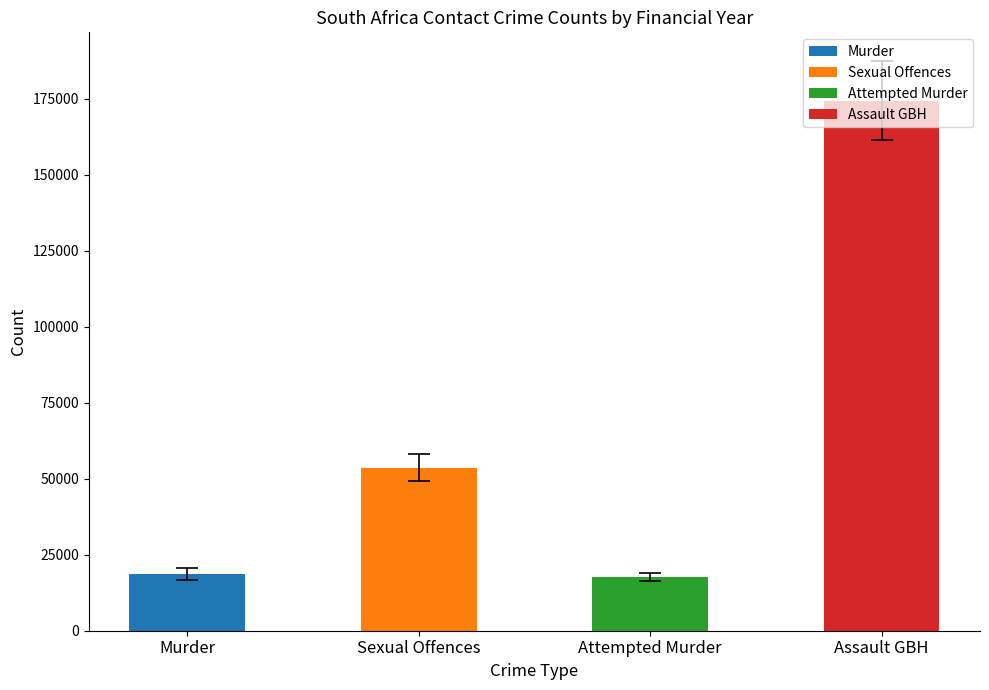

Reading left to right, transcribe all the data shown in this chart.

Murder: 2011/2012=15554	2012/2013=16213	2013/2014=17023	2014/2015=17805	2015/2016=18673	2016/2017=19016	2017/2018=20336	2018/2019=21022	2019/2020=21325	2020/2021=19972
Sexual Offences: 2011/2012=60539	2012/2013=60888	2013/2014=56680	2014/2015=53617	2015/2016=51895	2016/2017=49660	2017/2018=50108	2018/2019=52420	2019/2020=53293	2020/2021=46214
Attempted Murder: 2011/2012=14730	2012/2013=16236	2013/2014=16989	2014/2015=17537	2015/2016=18127	2016/2017=18205	2017/2018=18233	2018/2019=18980	2019/2020=18635	2020/2021=18707
Assault GBH: 2011/2012=191612	2012/2013=185050	2013/2014=182333	2014/2015=182556	2015/2016=182933	2016/2017=170616	2017/2018=167352	2018/2019=170979	2019/2020=166720	2020/2021=143393